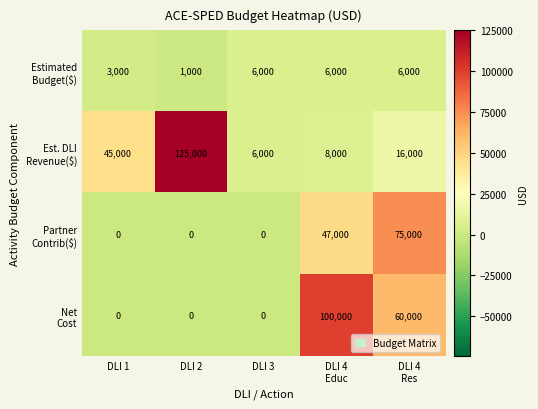

What is the spread (max minus min) of values at DLI 1?

45000